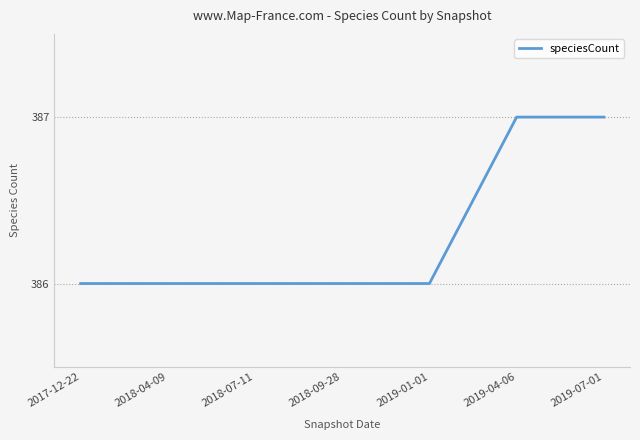

How many lines are shown in the chart?

1